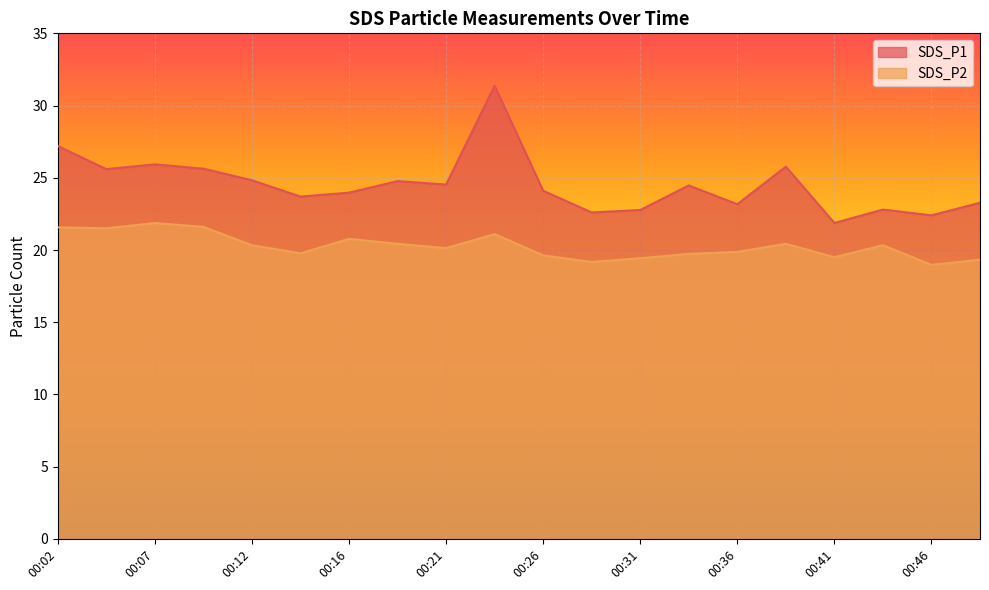

True or false: SDS_P2 has more than 1 interior local peaks.

True